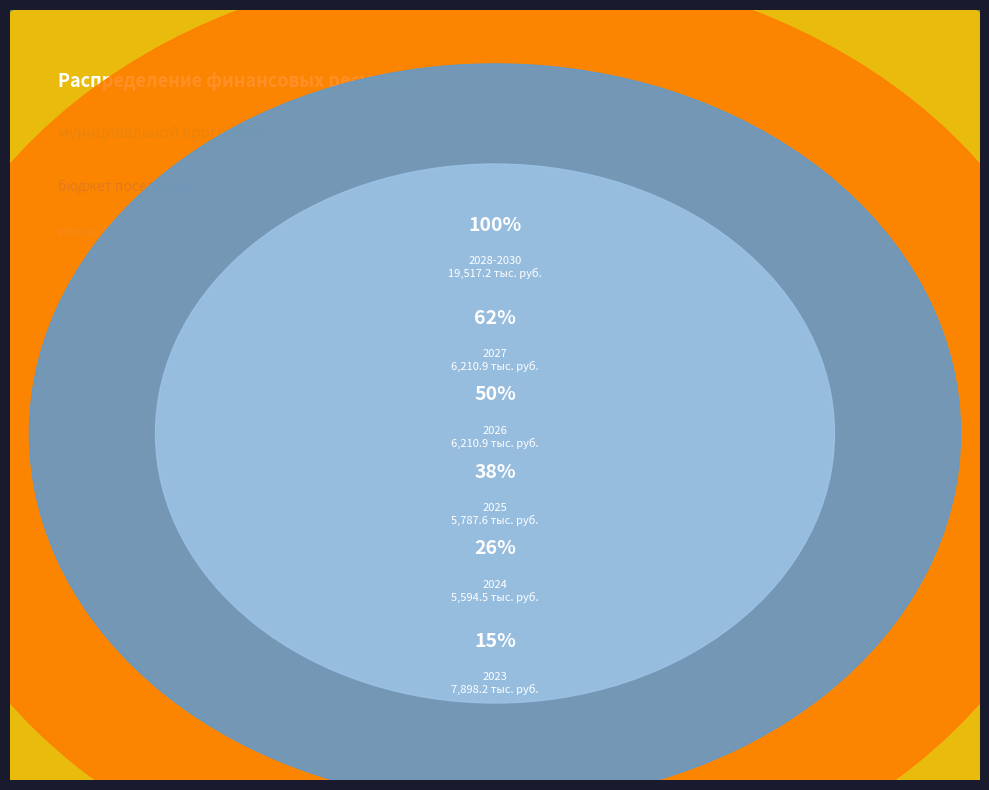

Between 2025 and 2027, which is larger?

2027